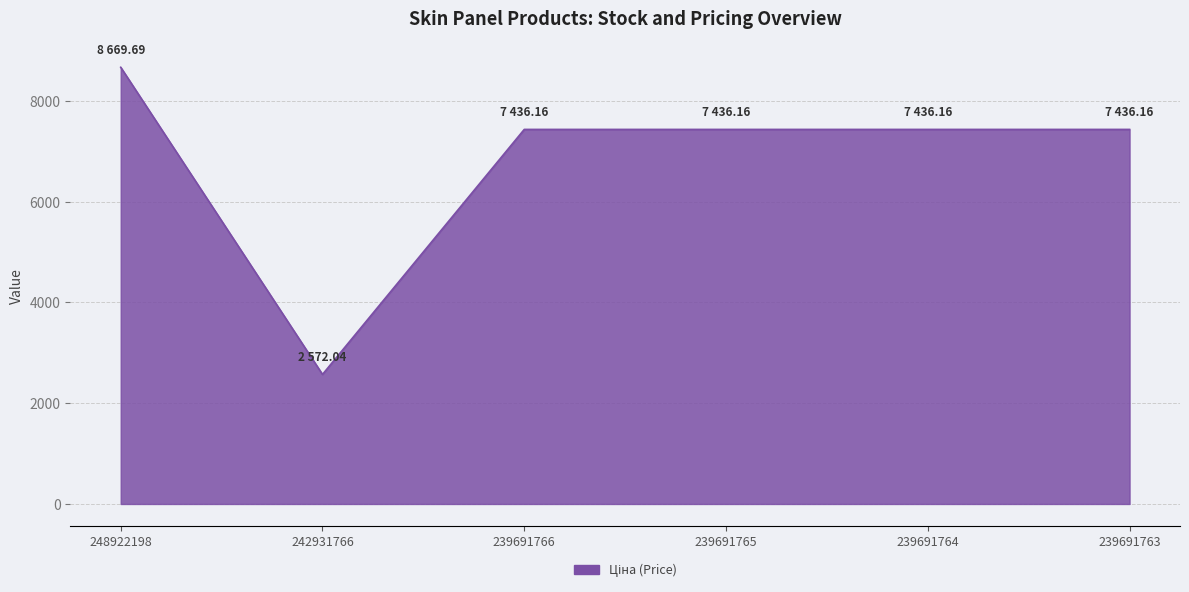

The chart shows a value of 8669.7 at 248922198. True or false?

True